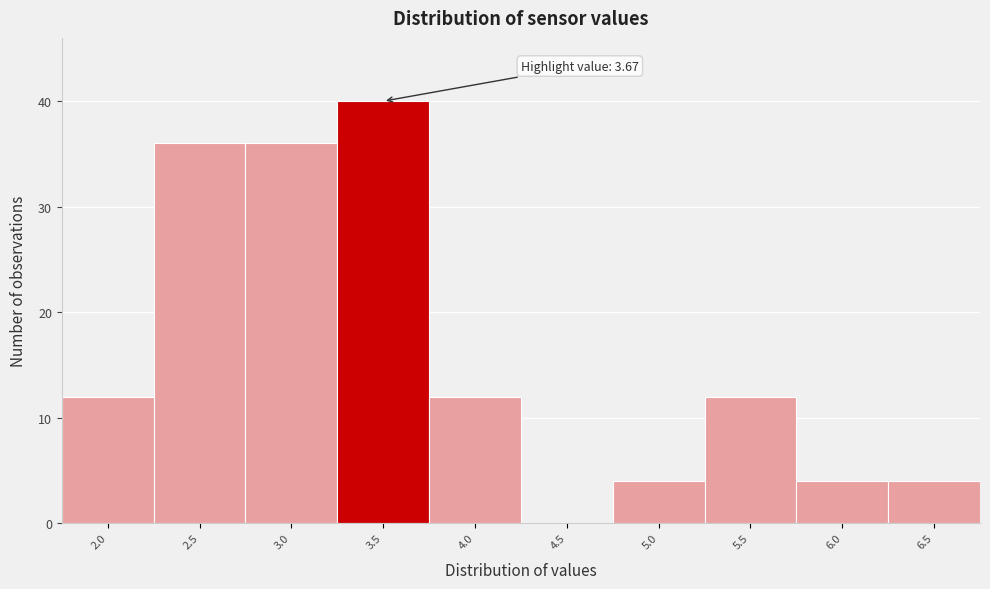

Reading right to left, transcribe all the data shown in this chart.

6.5=4	6.0=4	5.5=12	5.0=4	4.5=0	4.0=12	3.5=40	3.0=36	2.5=36	2.0=12